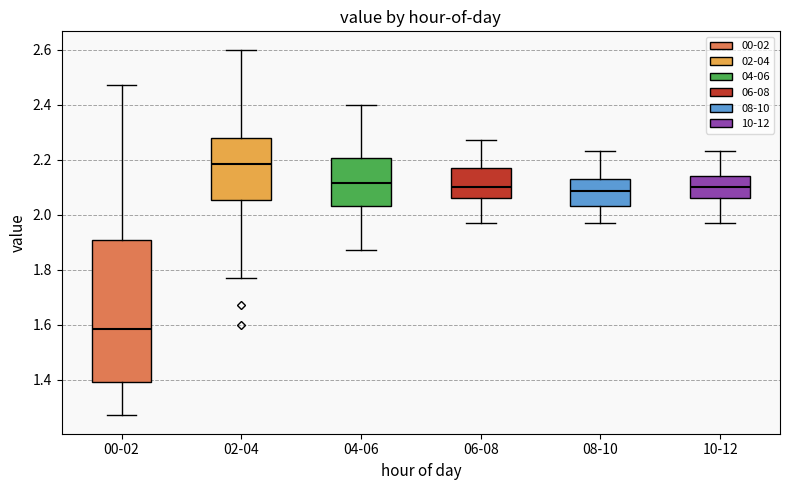

Reading left to right, read every box against the y-axis: the position of its median line, the range the box covers, and the ends of its whiskers. The values are not printed on the chart, so give them approximately, as read against the axis.

00-02: median 1.58, box 1.40 to 1.90, whiskers 1.28 to 2.48
02-04: median 2.18, box 2.06 to 2.28, whiskers 1.78 to 2.60
04-06: median 2.12, box 2.04 to 2.20, whiskers 1.88 to 2.40
06-08: median 2.10, box 2.06 to 2.18, whiskers 1.98 to 2.28
08-10: median 2.08, box 2.04 to 2.14, whiskers 1.98 to 2.24
10-12: median 2.10, box 2.06 to 2.14, whiskers 1.98 to 2.24